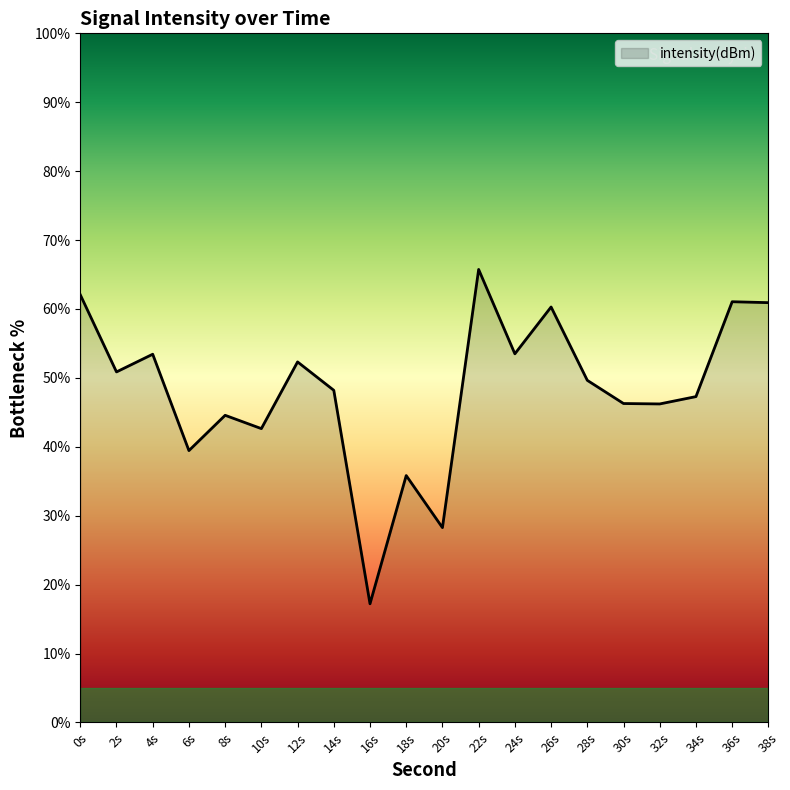

Where is the first local minimum?

2s